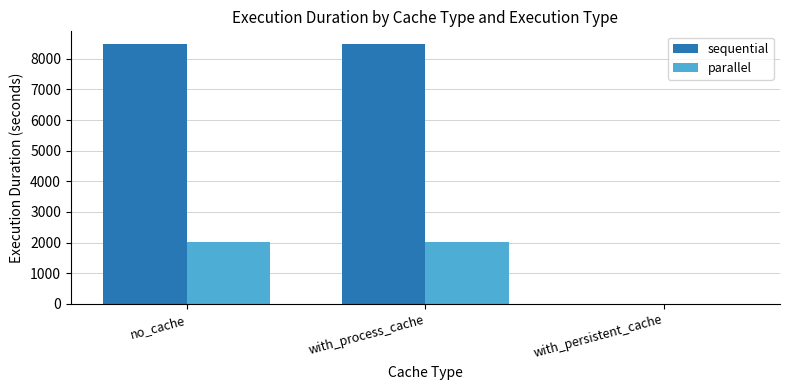

What is the sum of the parallel values at with_persistent_cache and no_cache?

2033.0